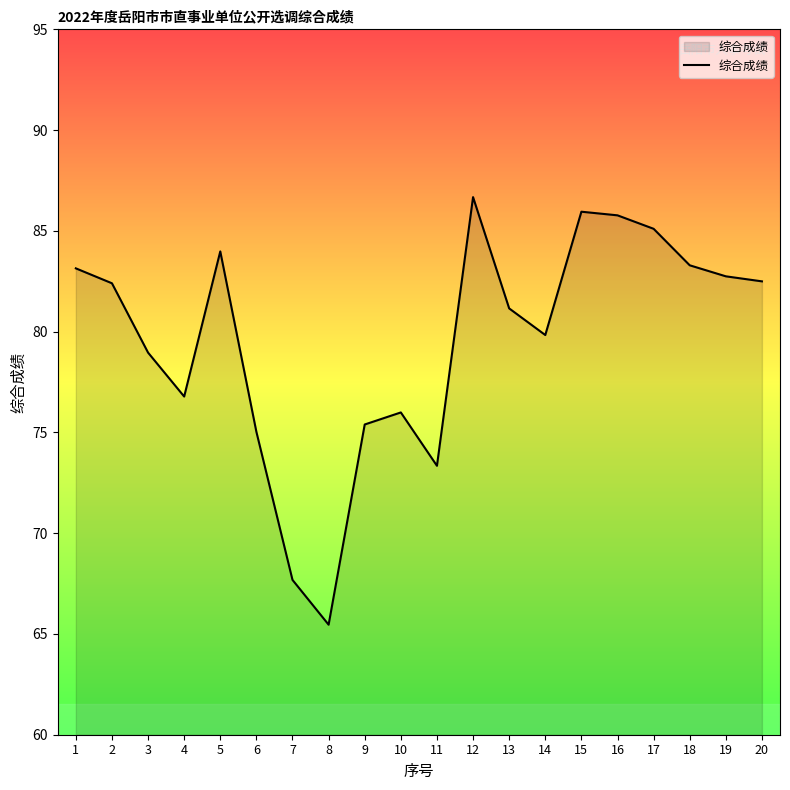

Which category has the lowest value across all series?

8